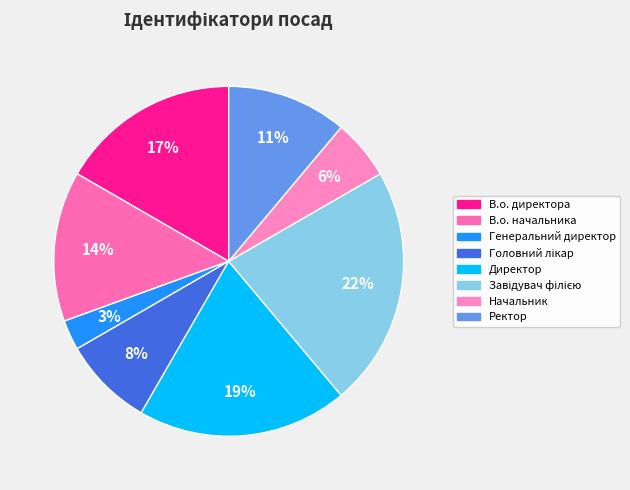

How many slices are in this pie chart?

8